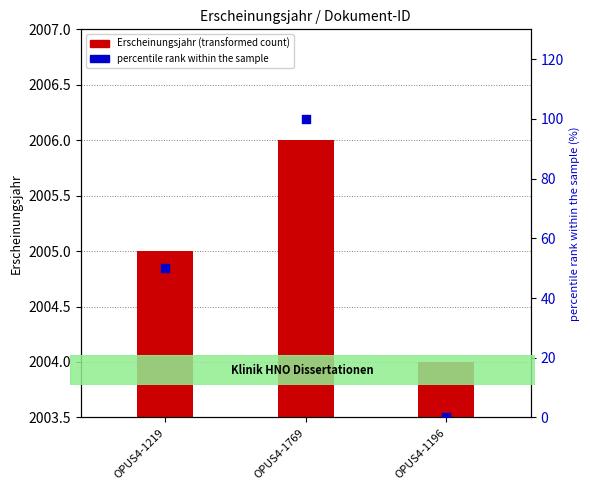

Is the value of percentile rank within the sample at OPUS4-1196 greater than the value of Erscheinungsjahr (transformed count) at OPUS4-1196?

No